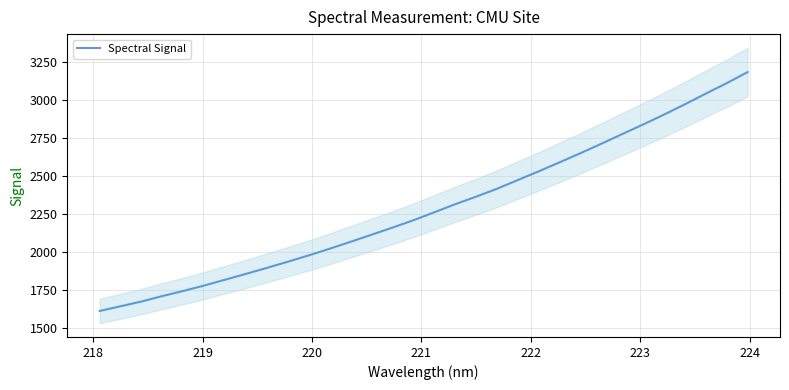

What is the greatest value displayed?

3180.8